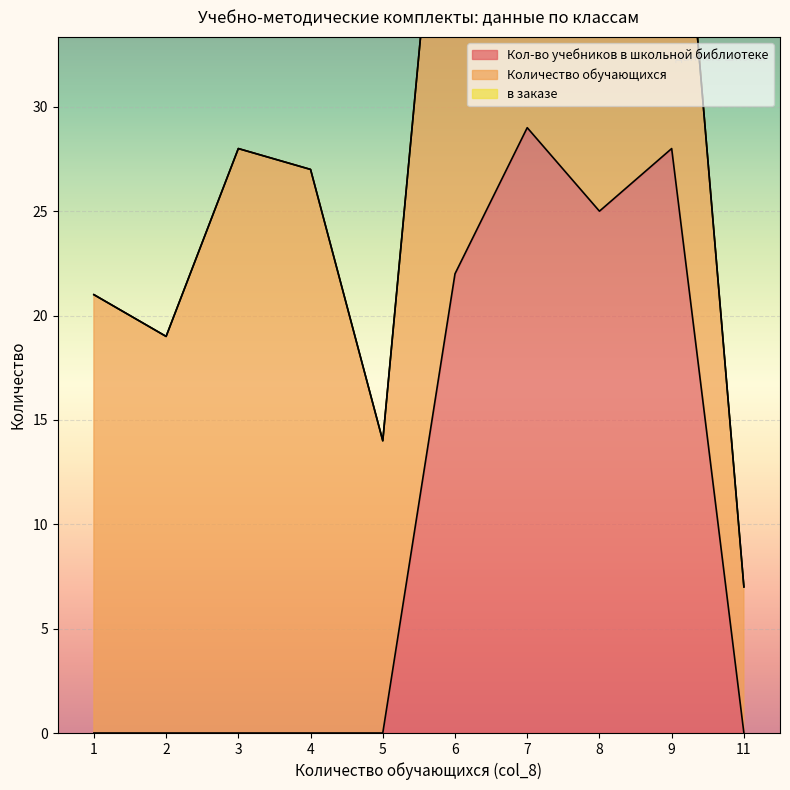

Which series changed the most between 4 and 7?

Кол-во учебников в школьной библиотеке